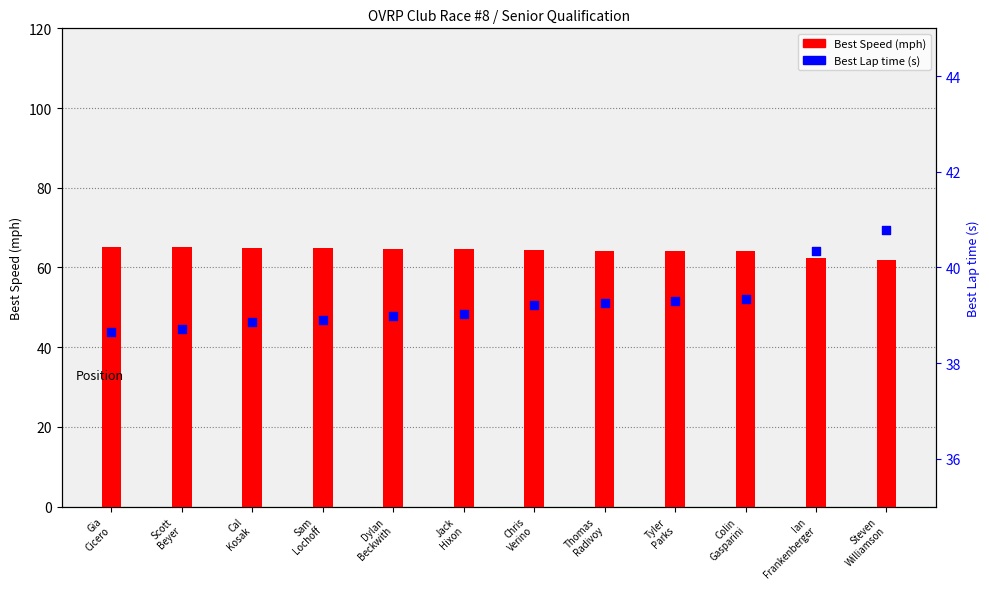

What are all the series names shown in the legend?

Best Speed, Best Lap time